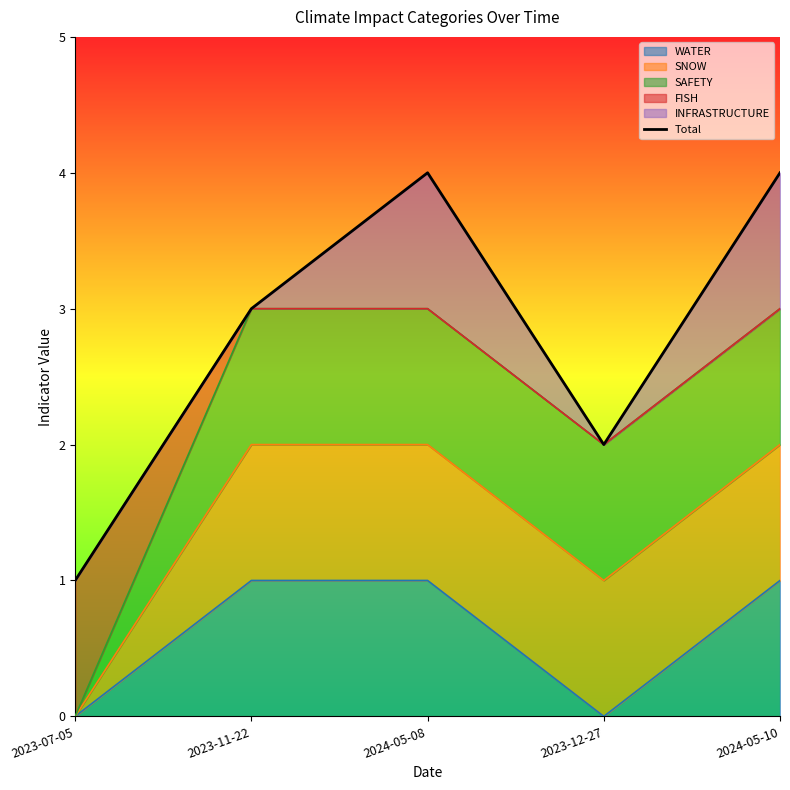

Between 2023-12-27 and 2024-05-08, which is larger?

2024-05-08